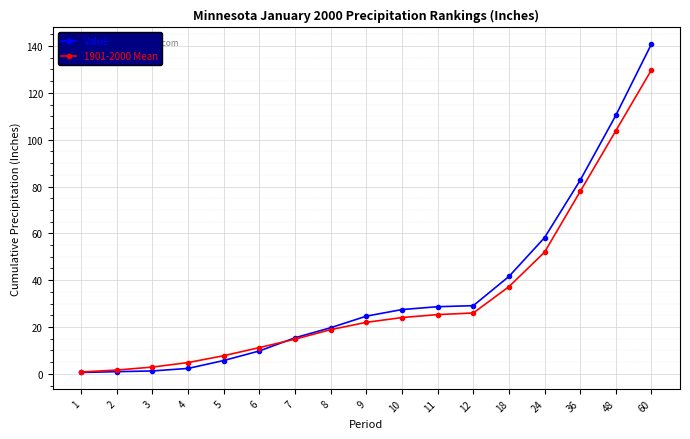

What is the difference between the maximum and second lowest values in the 1901-2000 Mean series?

128.2